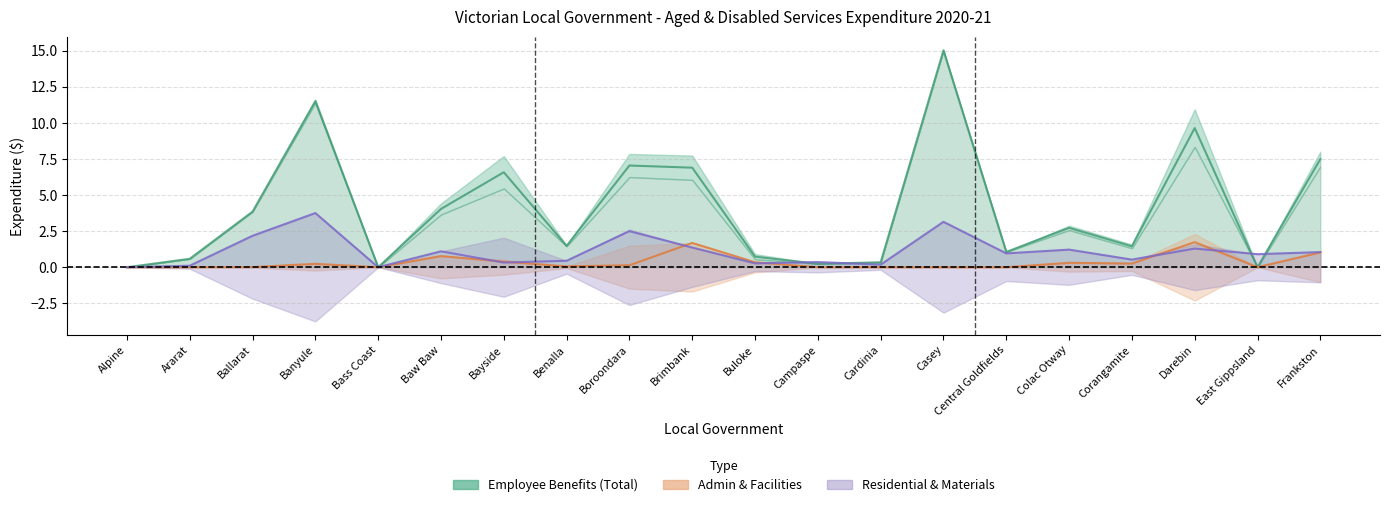

Between which two adjacent categories do Community Care Employee Benefits and Materials & Services (Total) first intersect?

Banyule and Bass Coast